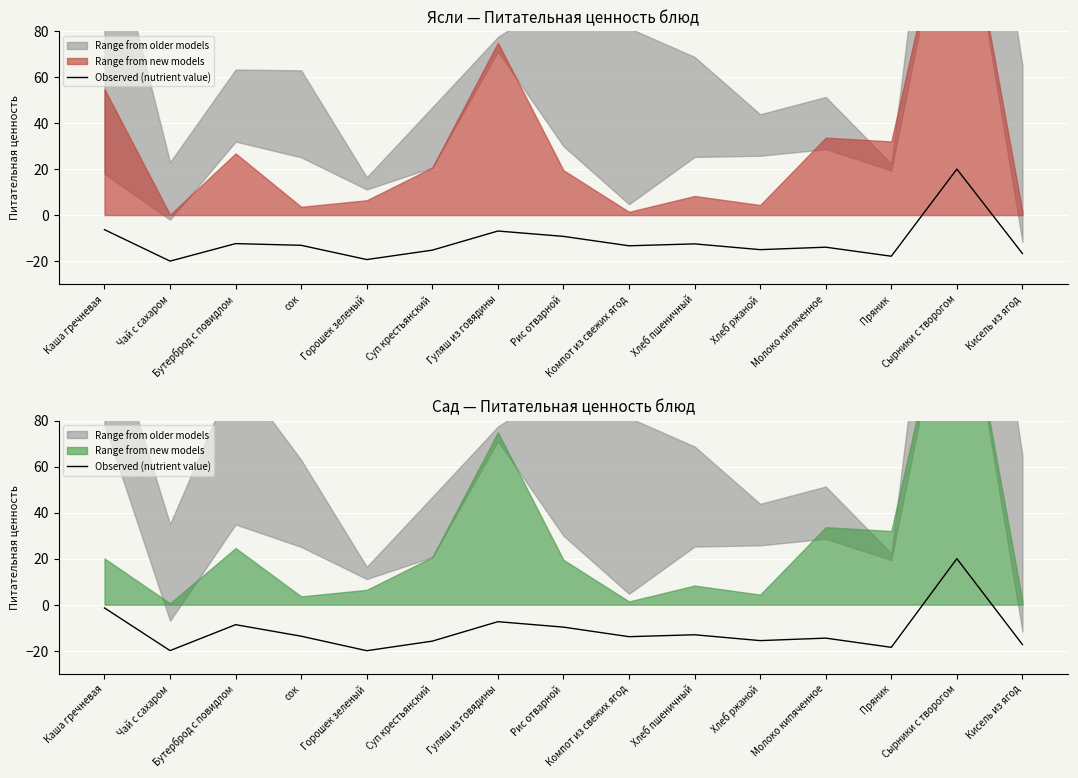

The value at Горошек зеленый is -30.7. True or false?

False